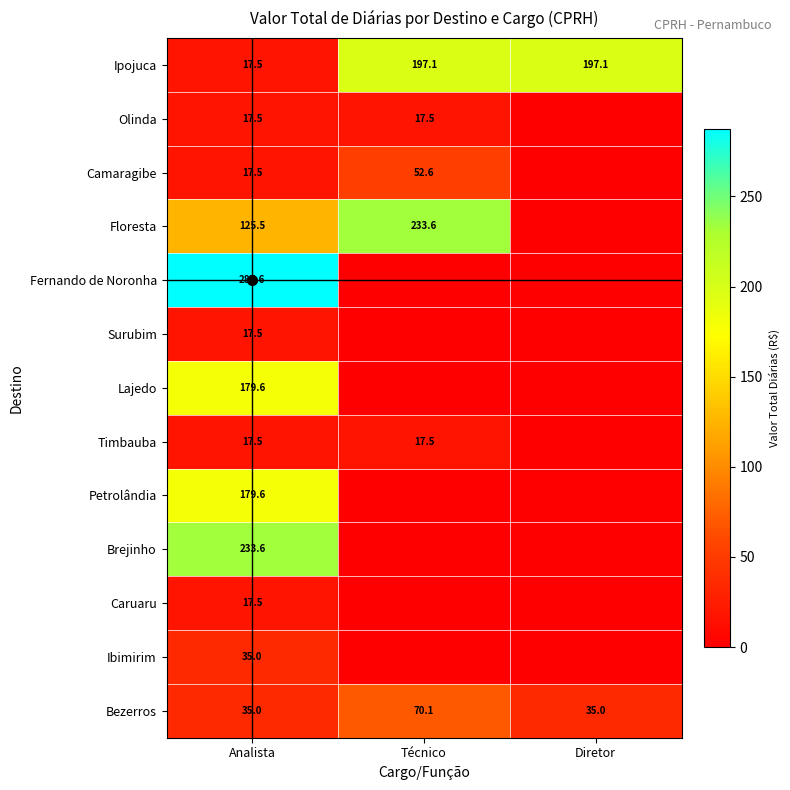

What is the highest value of the Bezerros series?

70.1